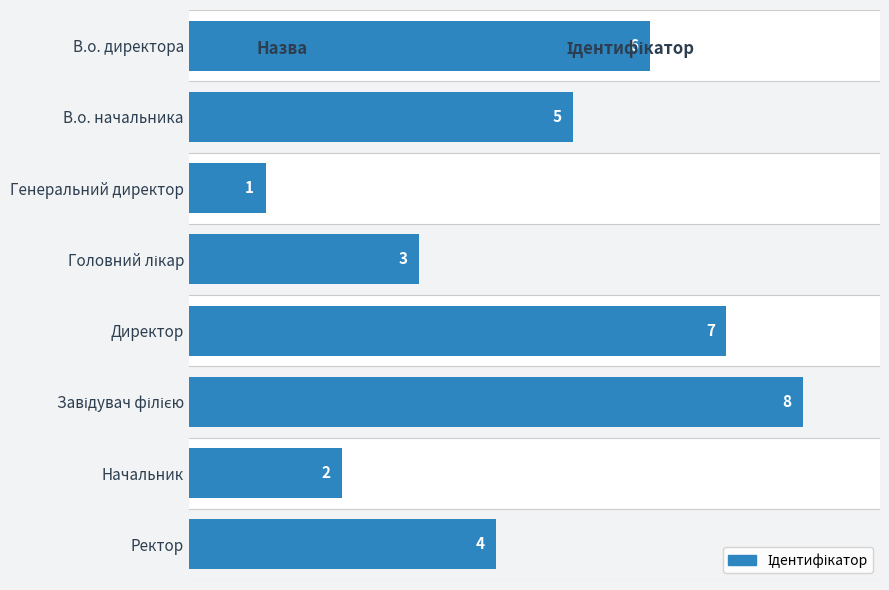

What is the sum of all values?

36